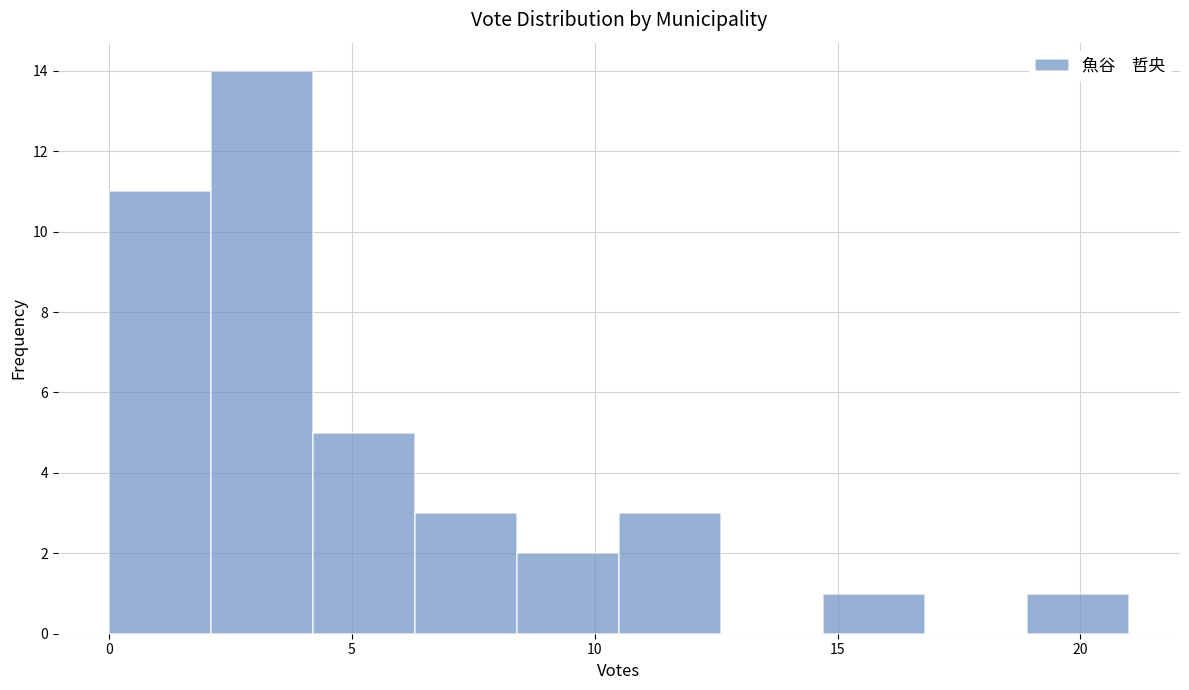

Reading left to right, list every bar in this chart as the range it spans on the x-axis followed by its height. Neither the bar edges nor the heights are printed on the chart, so give them approximately, as read against the axes.

0.0 to 2.1: 11
2.1 to 4.2: 14
4.2 to 6.3: 5
6.3 to 8.4: 3
8.4 to 10.5: 2
10.5 to 12.6: 3
12.6 to 14.7: 0
14.7 to 16.8: 1
16.8 to 18.9: 0
18.9 to 21.0: 1